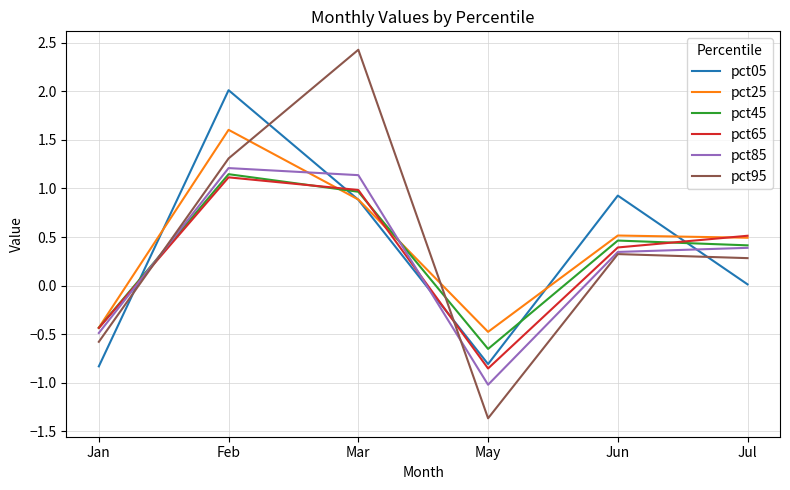

Which category has the highest value across all series?

Mar